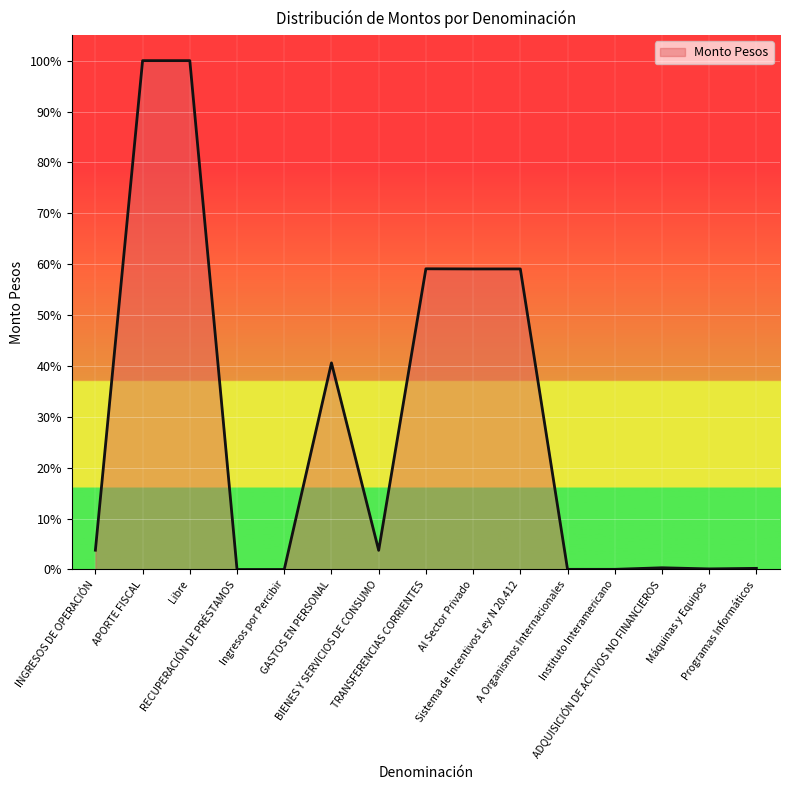

What is the maximum value shown in the chart?

100.0